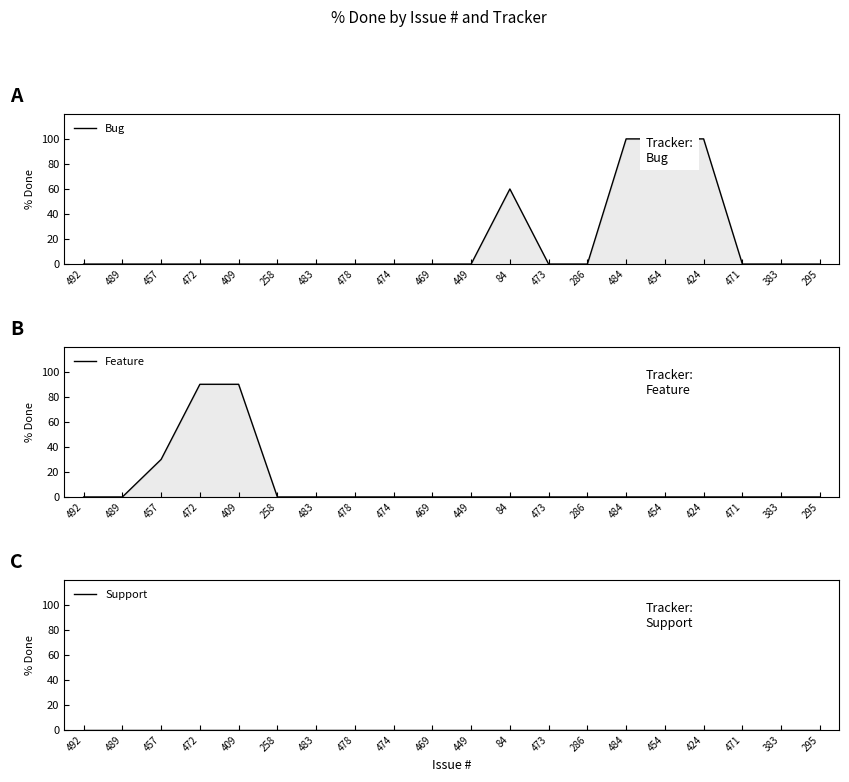

How many values in Bug are above zero?

4